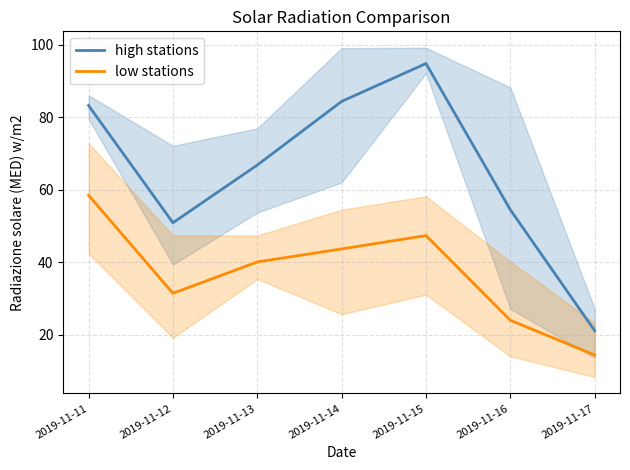

What is the value of the low stations point at the 7th from the left?

14.5